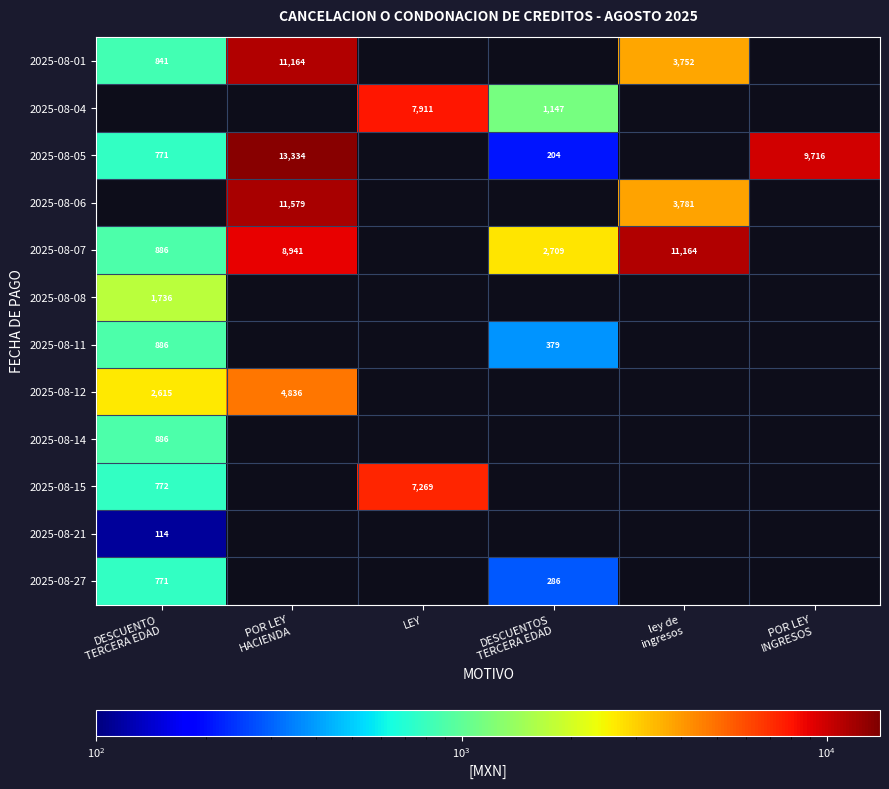

At how many categories does at least one series exceed 10373?

2